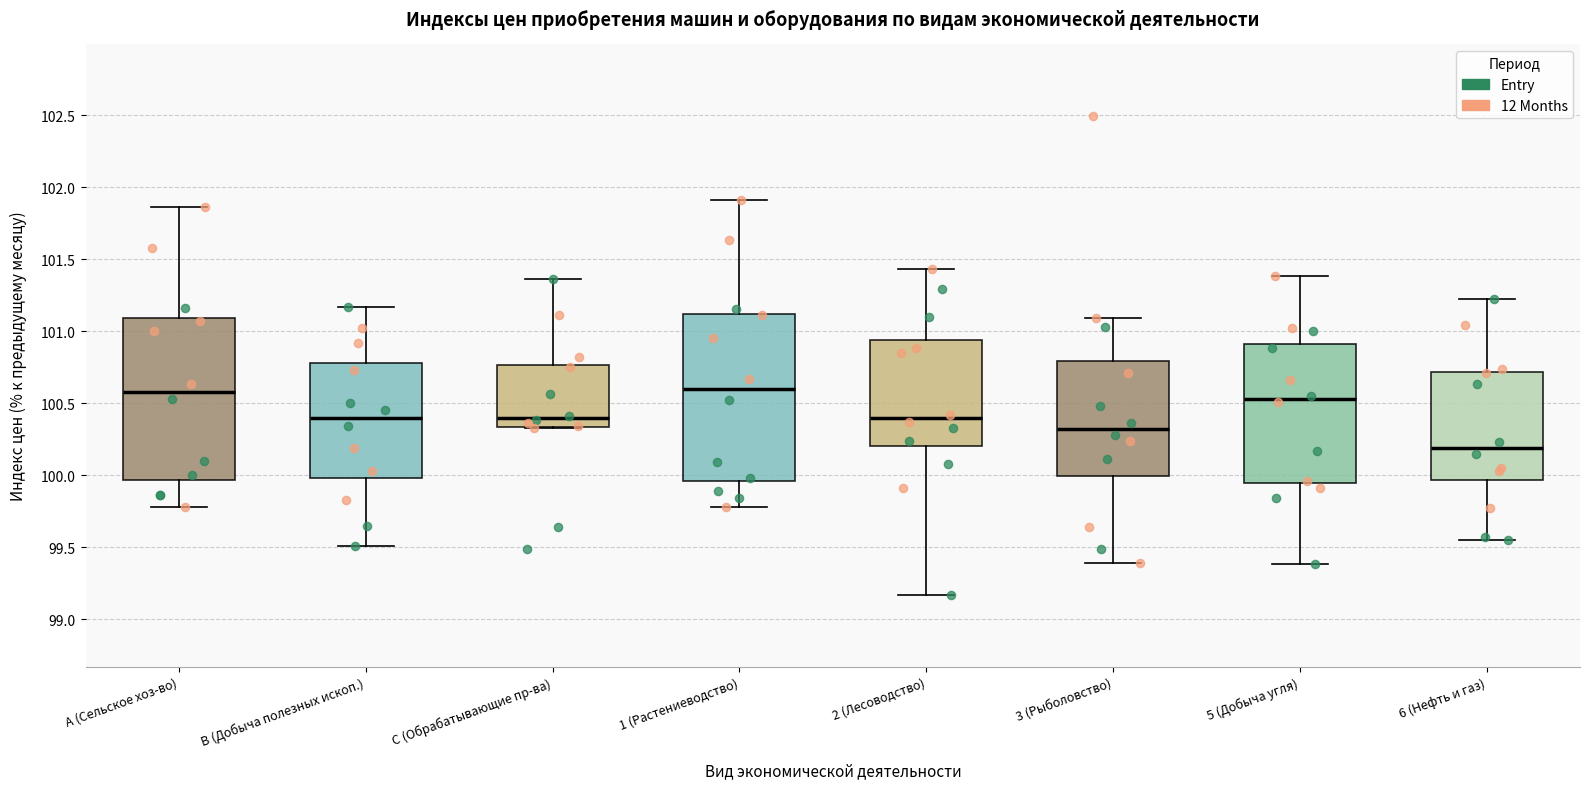

Reading left to right, read every box against the y-axis: the position of its median line, the range the box covers, and the ends of its whiskers. The values are not printed on the chart, so give them approximately, as read against the axis.

A (Сельское хоз-во): median 100.60, box 99.95 to 101.10, whiskers 99.80 to 101.85
B (Добыча полезных ископ.): median 100.40, box 100.00 to 100.80, whiskers 99.50 to 101.15
C (Обрабатывающие пр-ва): median 100.40, box 100.35 to 100.75, whiskers 100.35 to 101.35
1 (Растениеводство): median 100.60, box 99.95 to 101.10, whiskers 99.80 to 101.90
2 (Лесоводство): median 100.40, box 100.20 to 100.95, whiskers 99.15 to 101.45
3 (Рыболовство): median 100.30, box 100.00 to 100.80, whiskers 99.40 to 101.10
5 (Добыча угля): median 100.55, box 99.95 to 100.90, whiskers 99.40 to 101.40
6 (Нефть и газ): median 100.20, box 99.95 to 100.70, whiskers 99.55 to 101.20